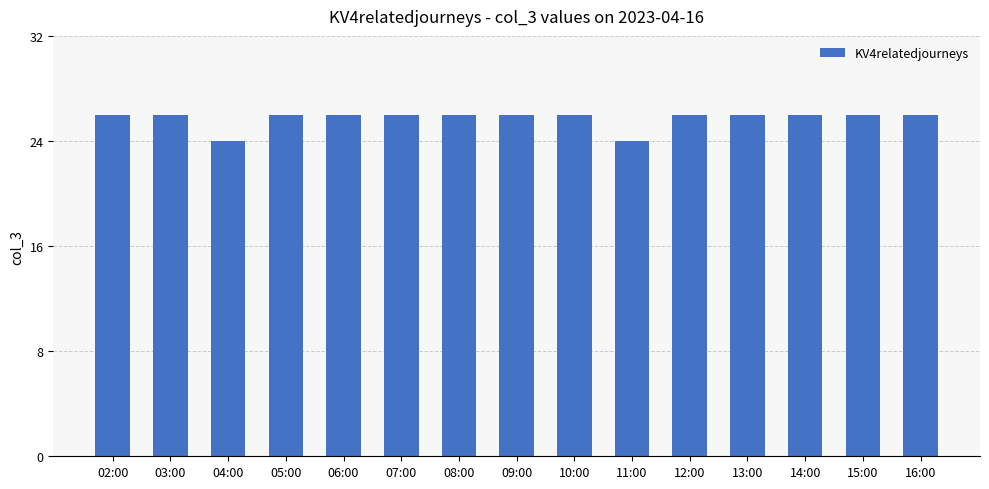

What is the value of the 8th bar from the left?

26